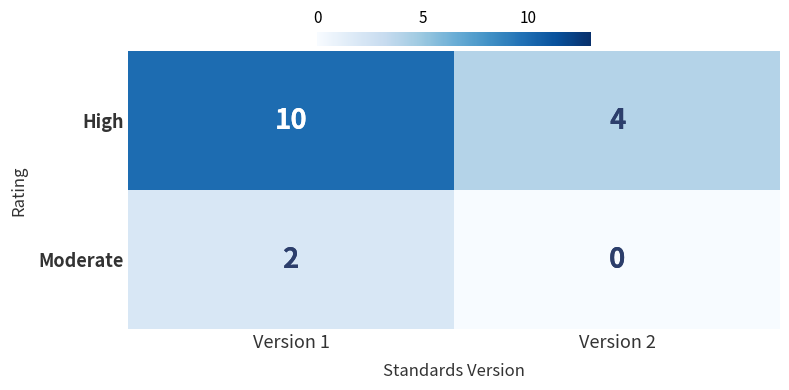

Read the High value at Version 1.

10